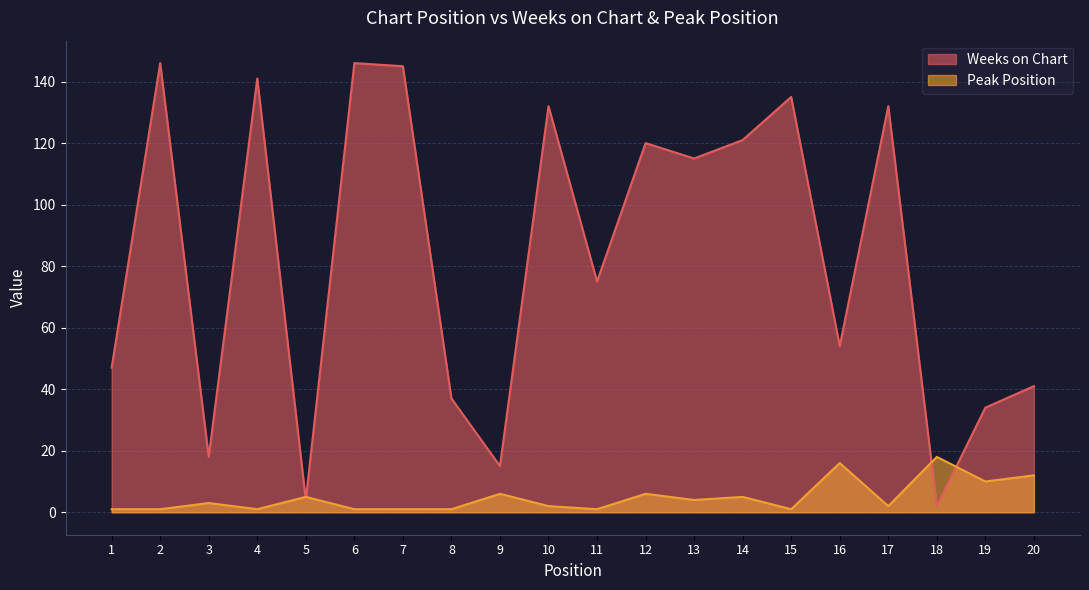

Reading right to left, extract all data points from this chart.

Weeks on Chart: 41	34	2	132	54	135	121	115	120	75	132	15	37	145	146	4	141	18	146	47
Peak Position: 12	10	18	2	16	1	5	4	6	1	2	6	1	1	1	5	1	3	1	1